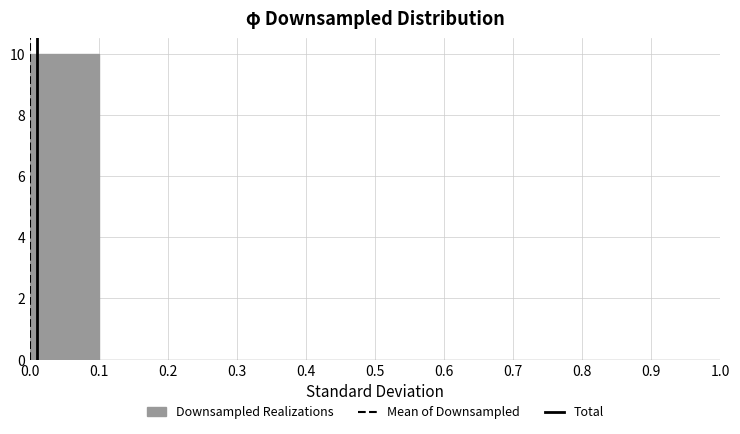

Reading left to right, transcribe this chart: for each bar, give the range it covers on the x-axis and its height. The values are not printed on the chart, so give them approximately, as read against the axis.

0.0 to 0.1: 10
0.1 to 0.2: 0
0.2 to 0.3: 0
0.3 to 0.4: 0
0.4 to 0.5: 0
0.5 to 0.6: 0
0.6 to 0.7: 0
0.7 to 0.8: 0
0.8 to 0.9: 0
0.9 to 1.0: 0